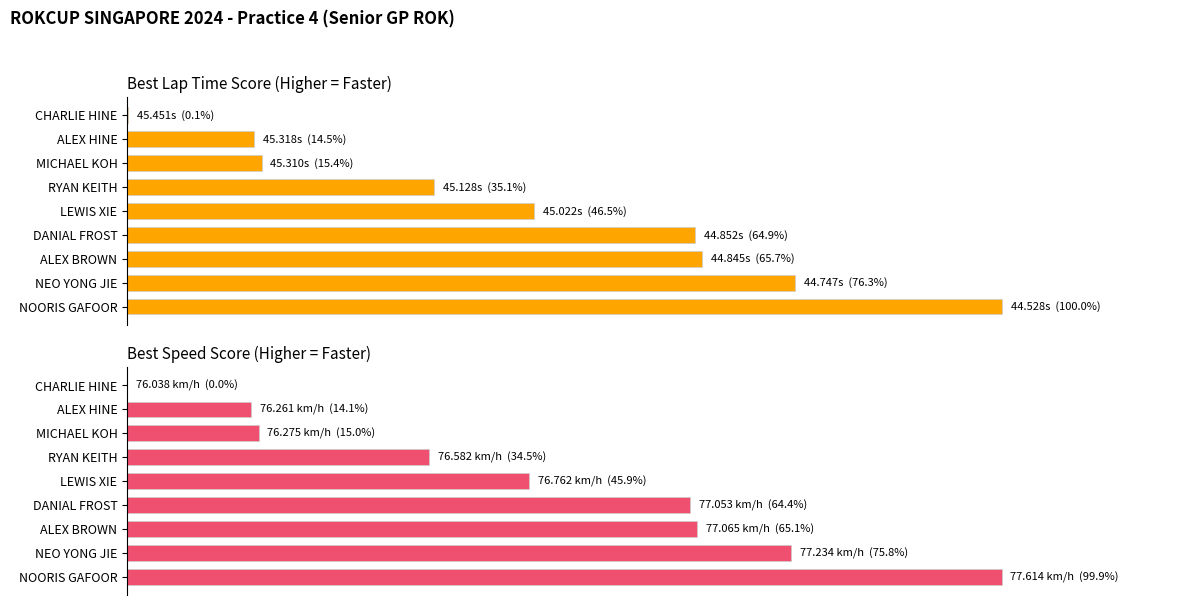

What is the minimum value for Best Lap Time Score?

0.1